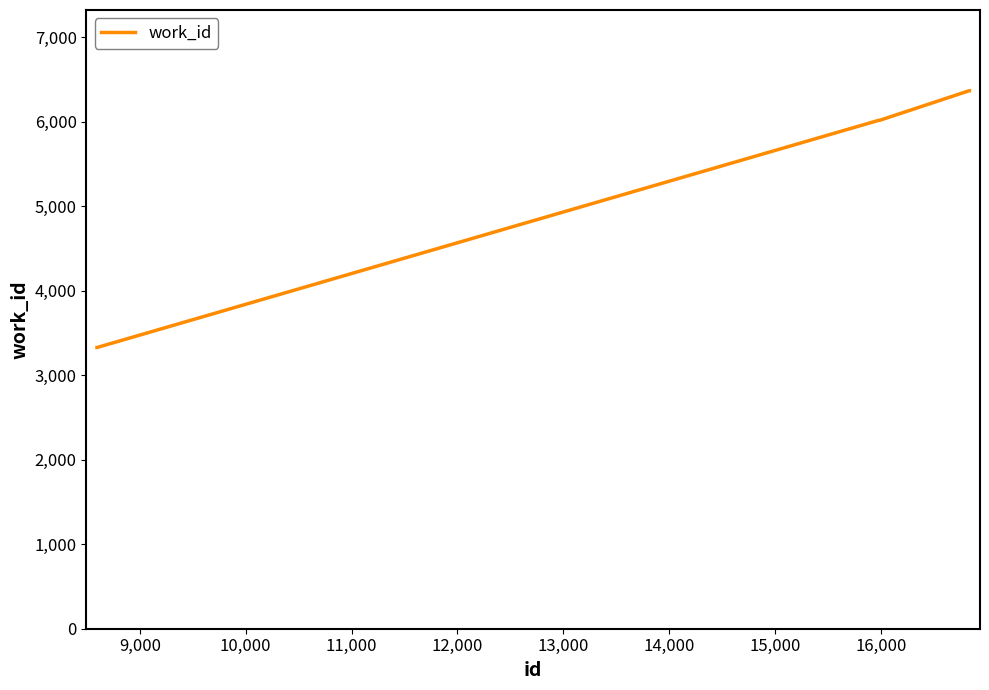

How many lines are shown in the chart?

1